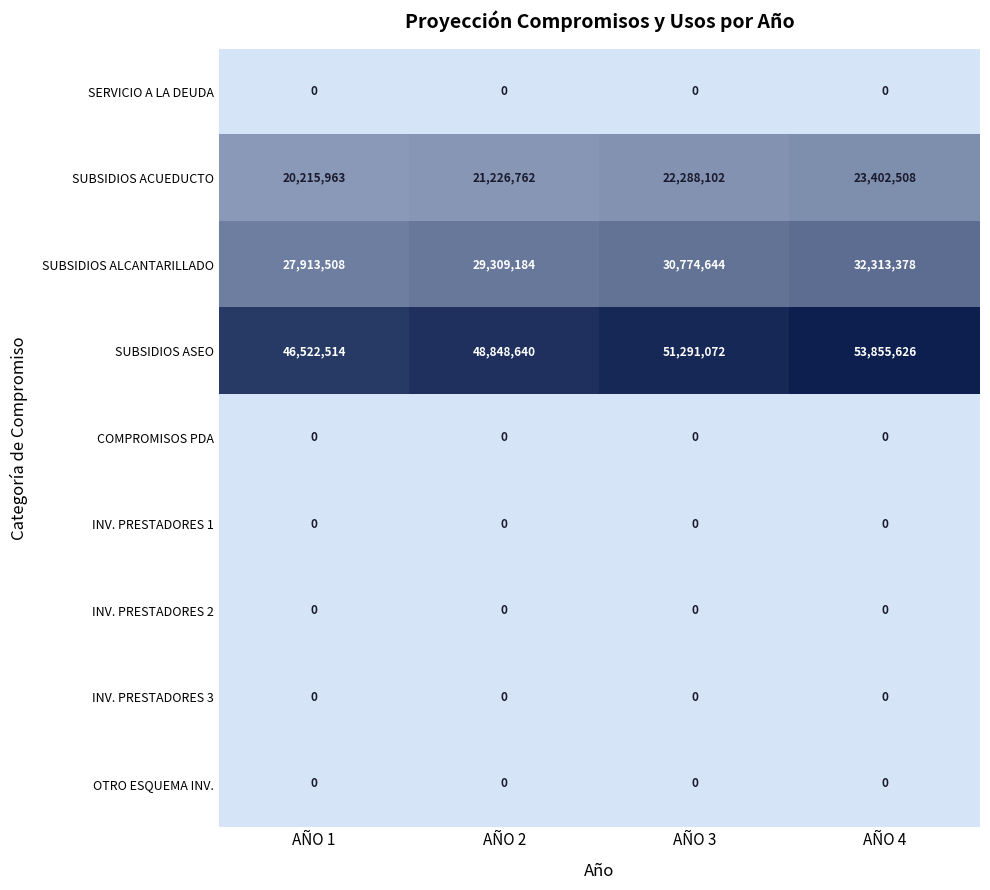

Which series has the largest range (max minus min)?

SUBSIDIOS ASEO